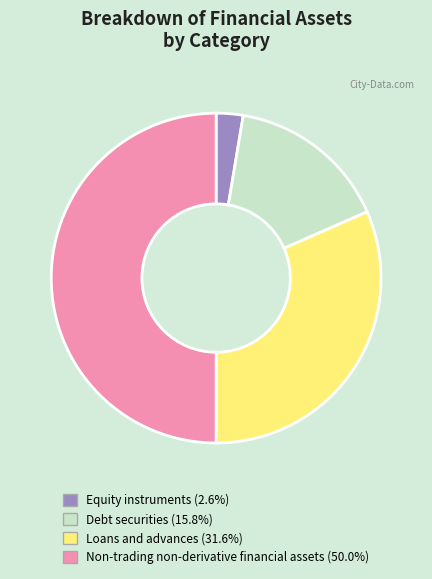

Combined, do Loans and advances and Debt securities account for over 50%?

No